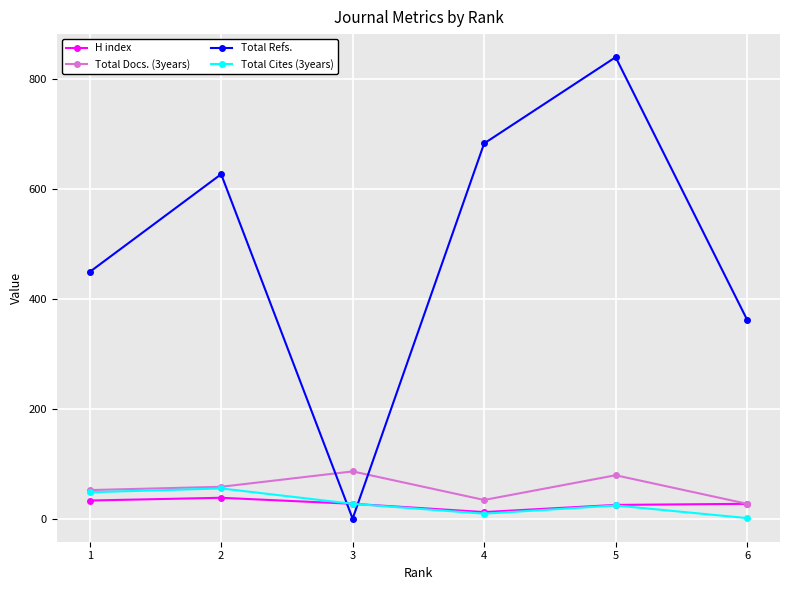

Is it true that Total Docs. (3years) equals 27 at 6?

True